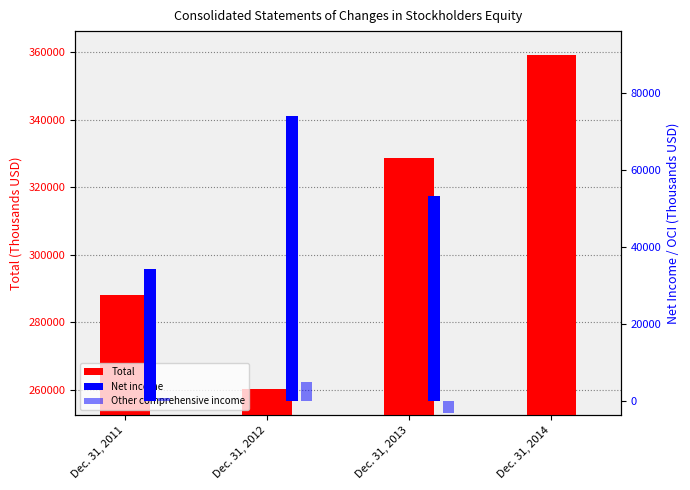

Rank the series at Dec. 31, 2014 from highest to lowest value.

Total, Net income, Other comprehensive income